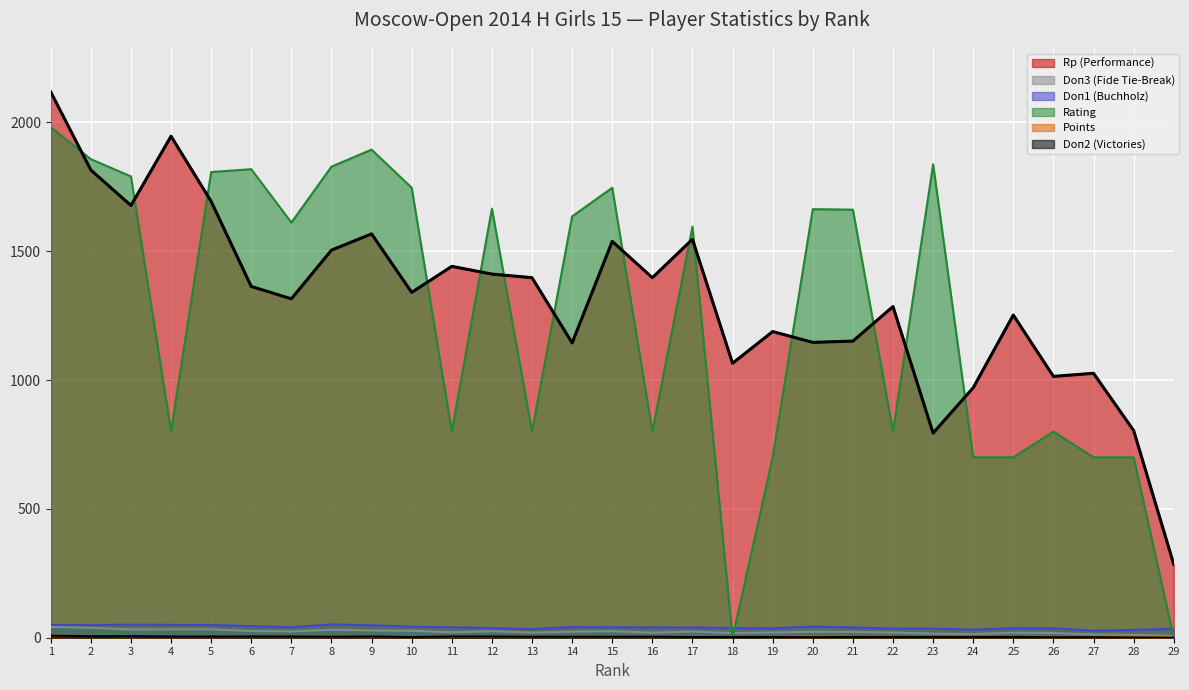

What is the difference between the Doп3 (Fide Tie-Break) values at 12 and 11?

4.0